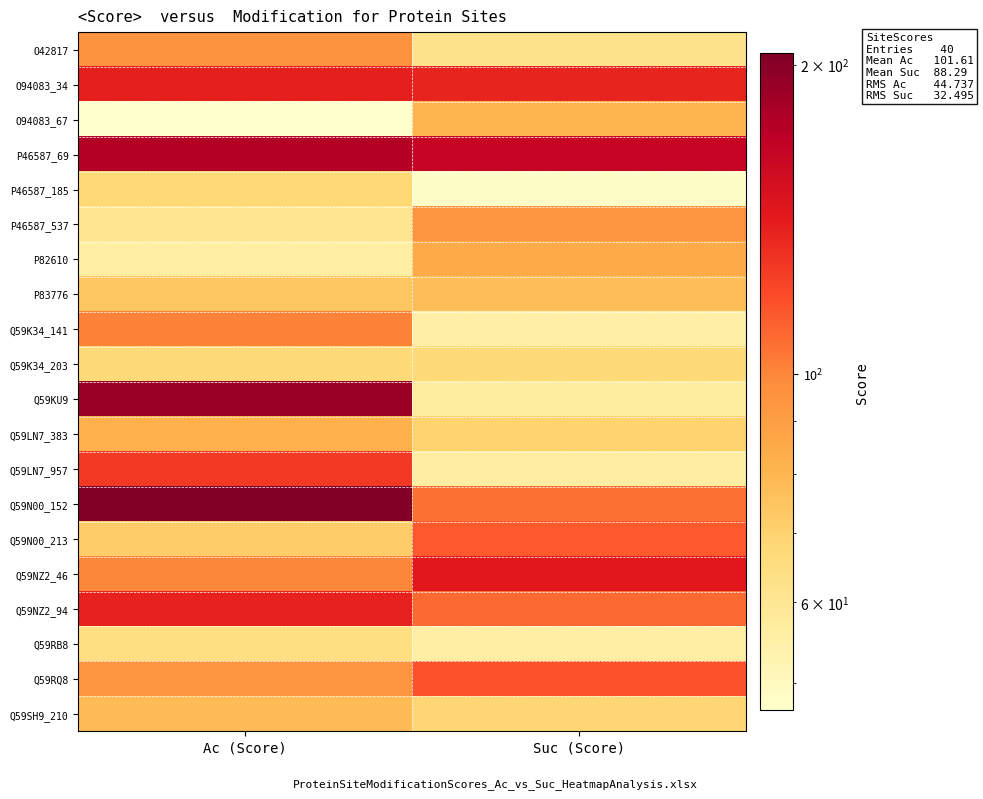

How many data points does each series have?

2